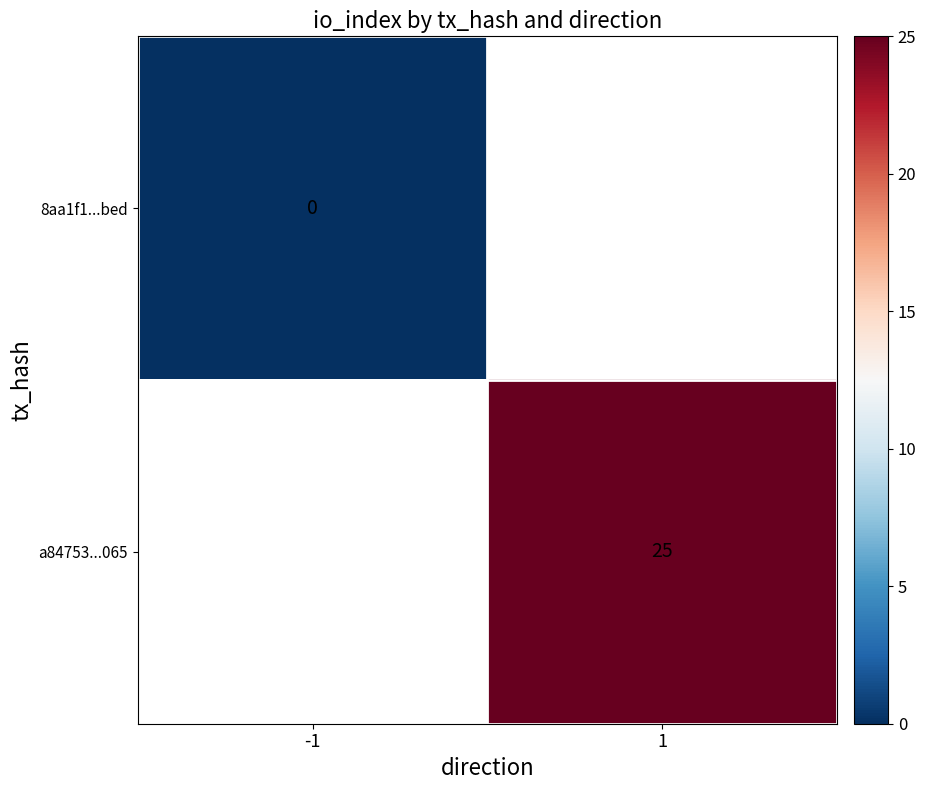

Is the value of 8aa1f1...bed at -1 greater than the value of a84753...065 at 1?

No